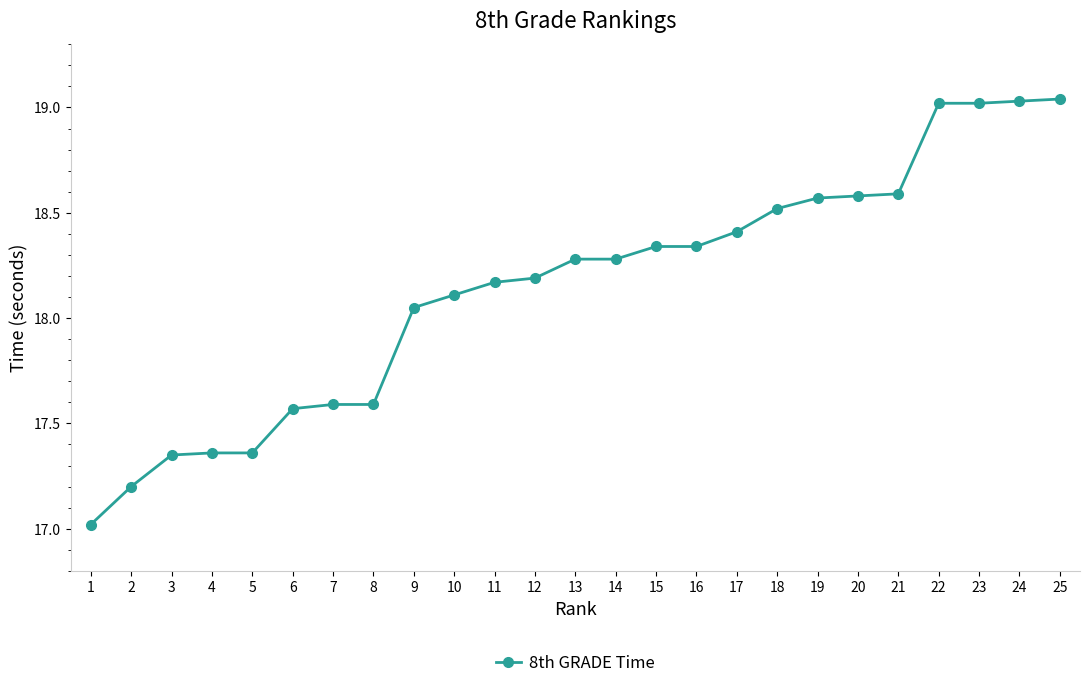

What is the difference between the second highest and second lowest values?

1.8